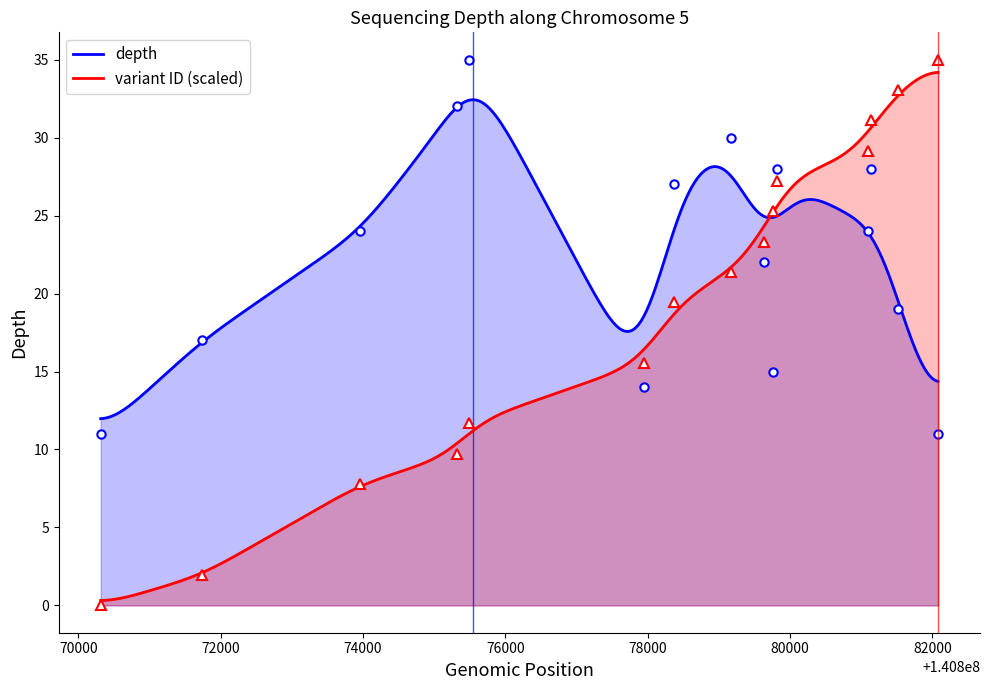

What is the average value of the depth series?

22.8